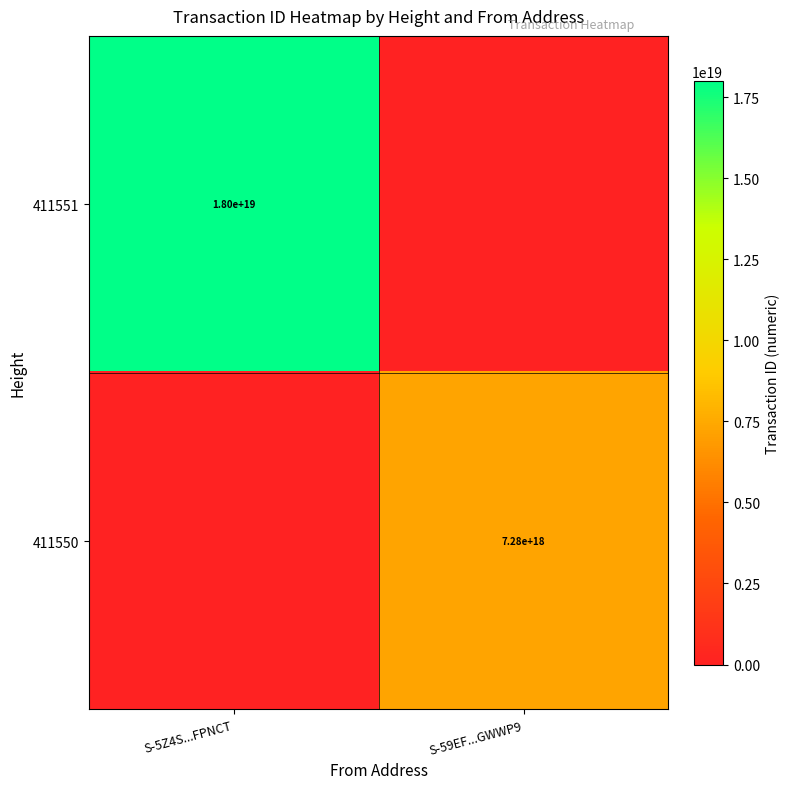

What is the spread (max minus min) of values at S-5Z4S...FPNCT?

18000914867972188160